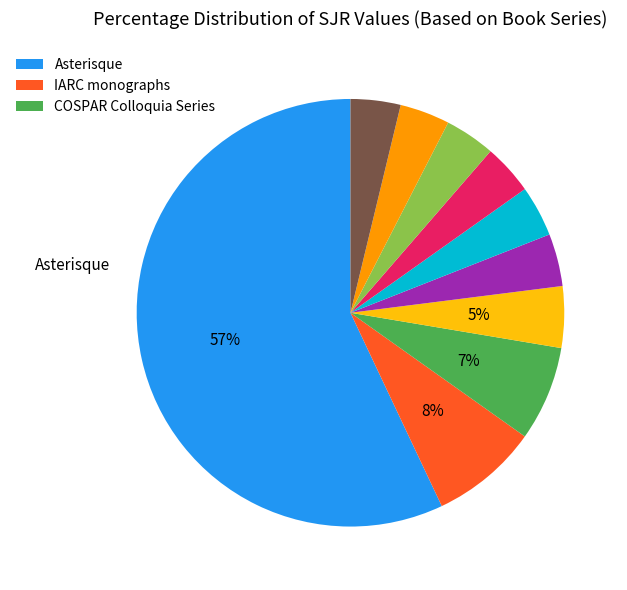

To the nearest percent, what is the average slice percentage?

10%